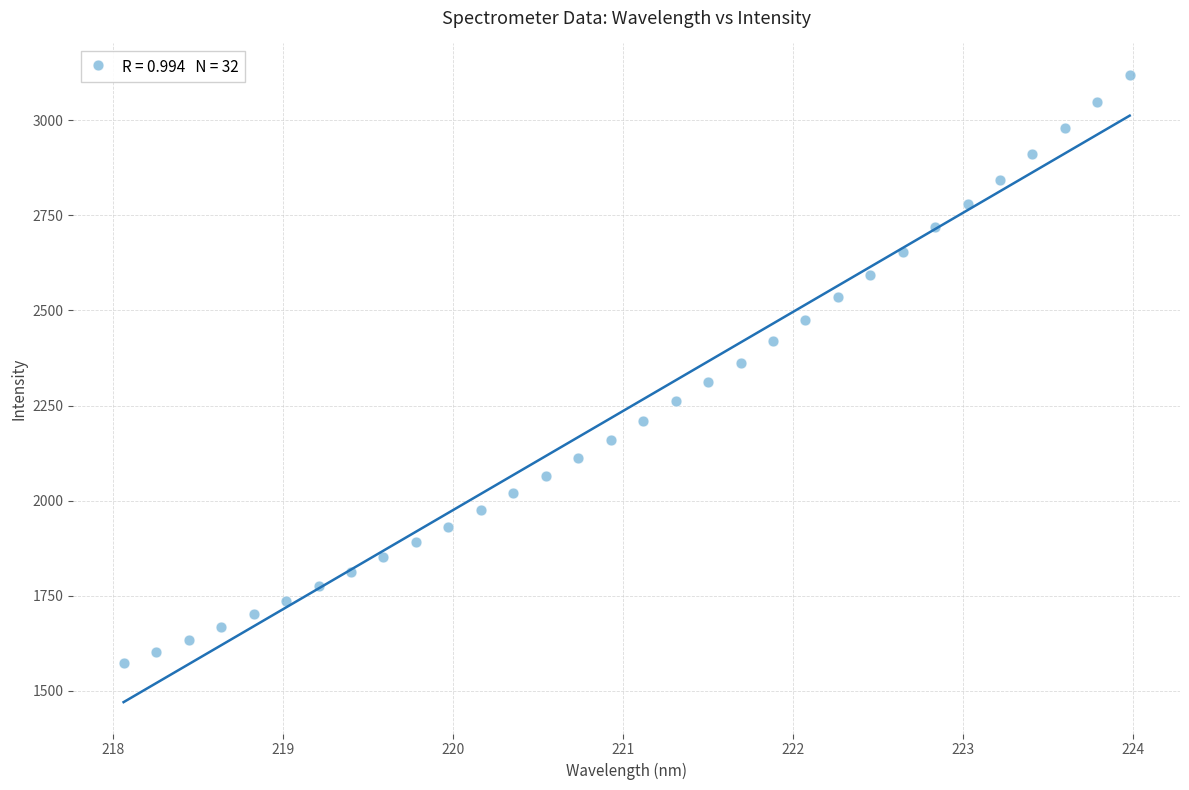

What is the range of Y values (max minus min)?

1547.2